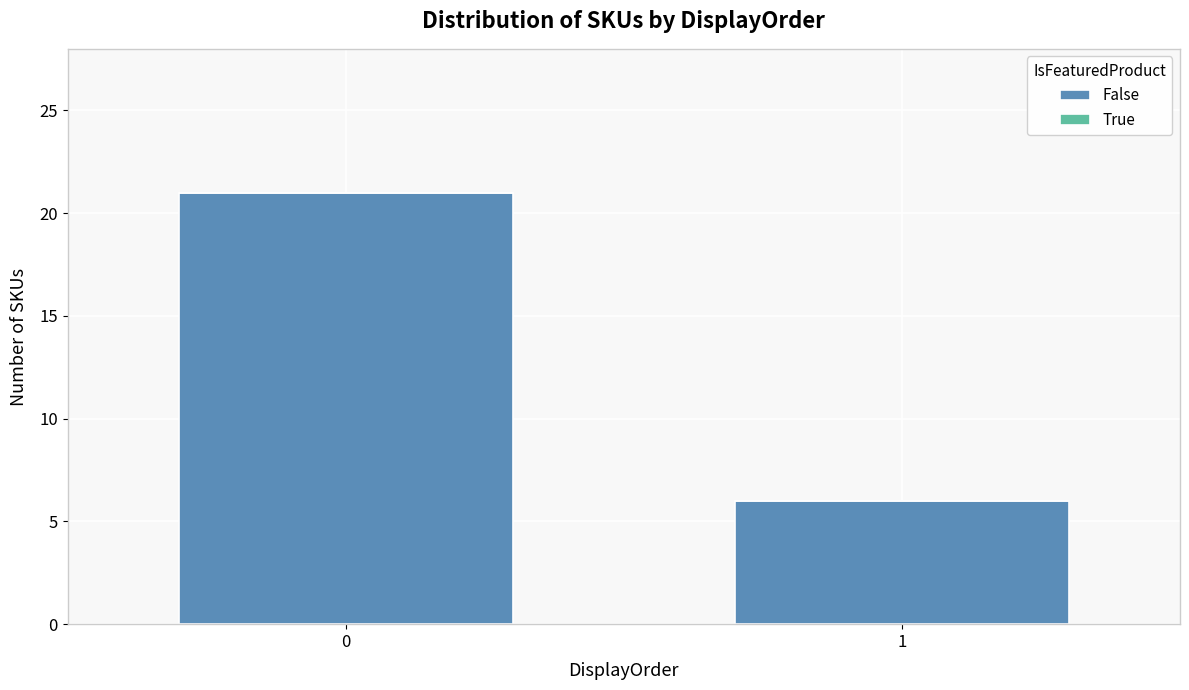

What is the approximate value at 1, to the nearest 10?

10